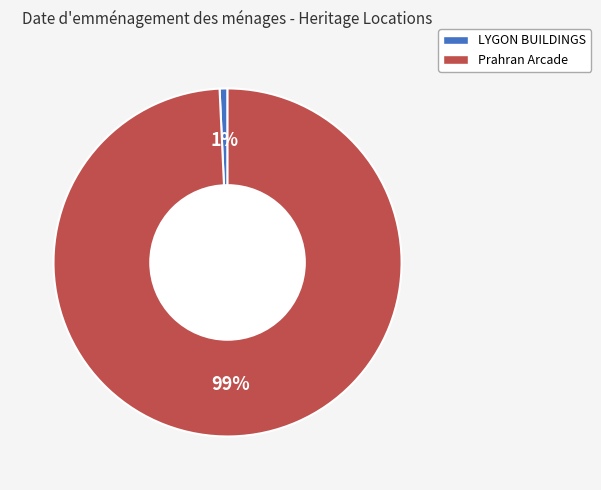

Which has a higher value, Prahran Arcade or LYGON BUILDINGS?

Prahran Arcade